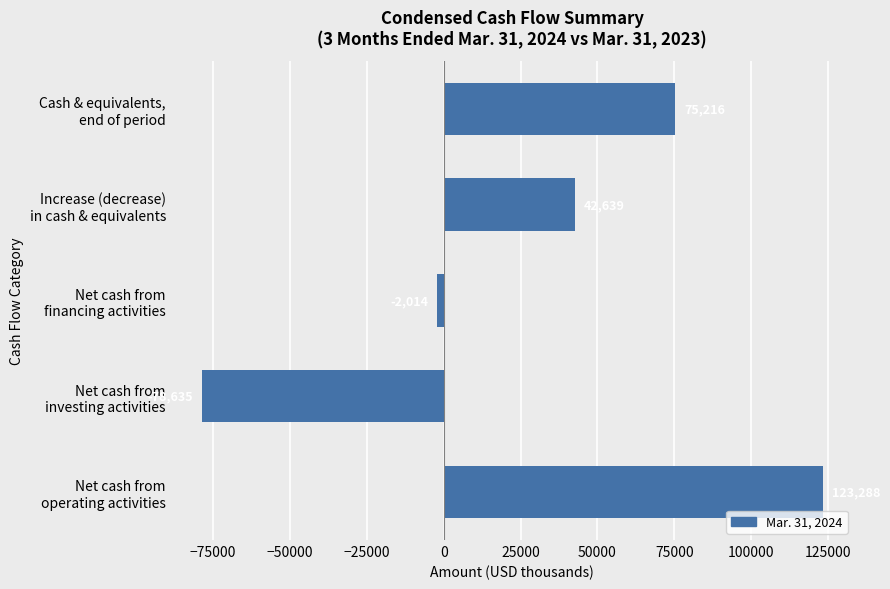

What is the greatest value displayed?

123288